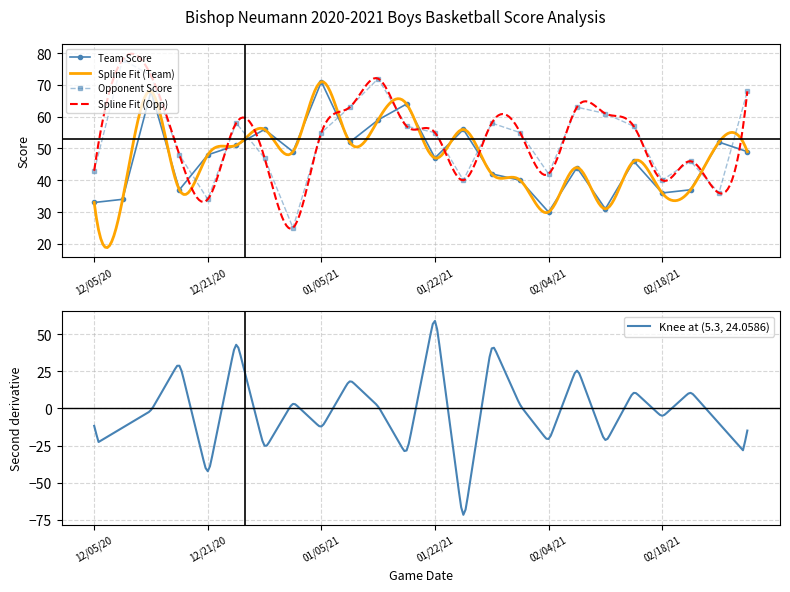

After their last crossing, which series has the higher values: Team Score or Opponent Score?

Opponent Score